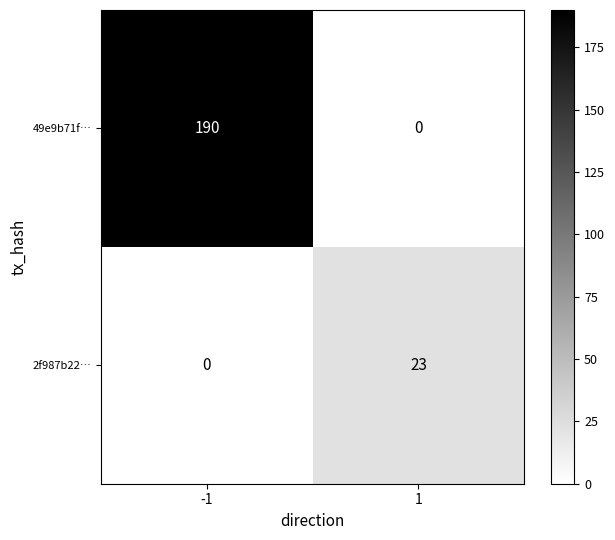

Which label corresponds to the largest value in the chart?

-1